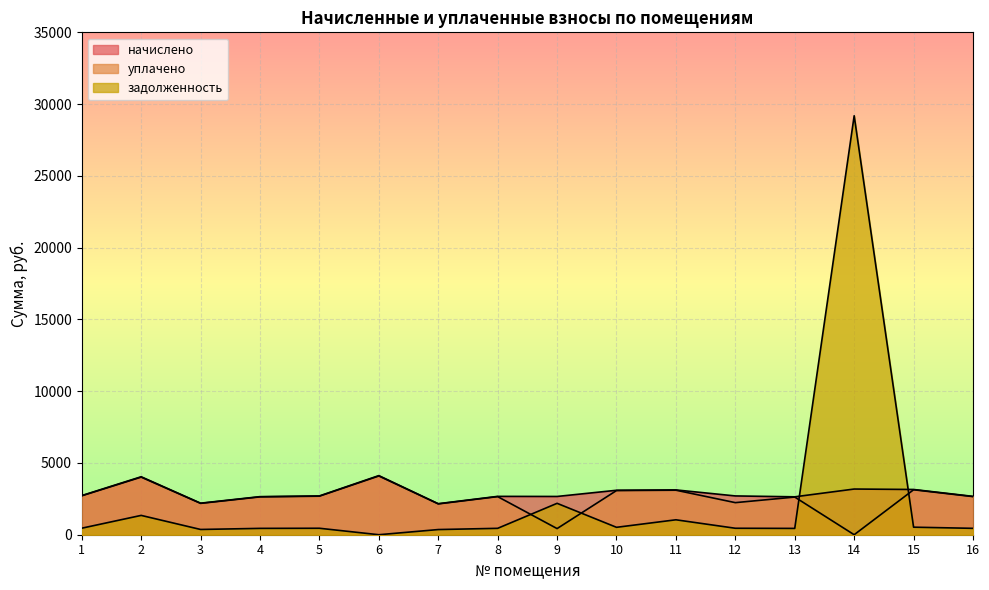

Is it true that начислено equals 631.4 at 16?

False